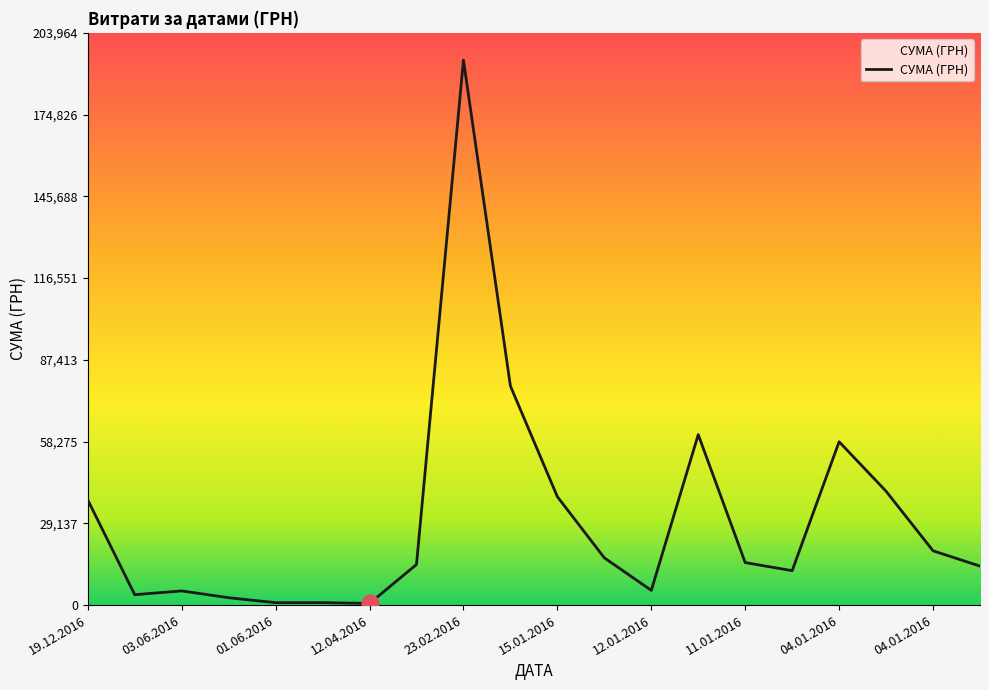

What is the difference between the maximum and minimum values?

193657.9